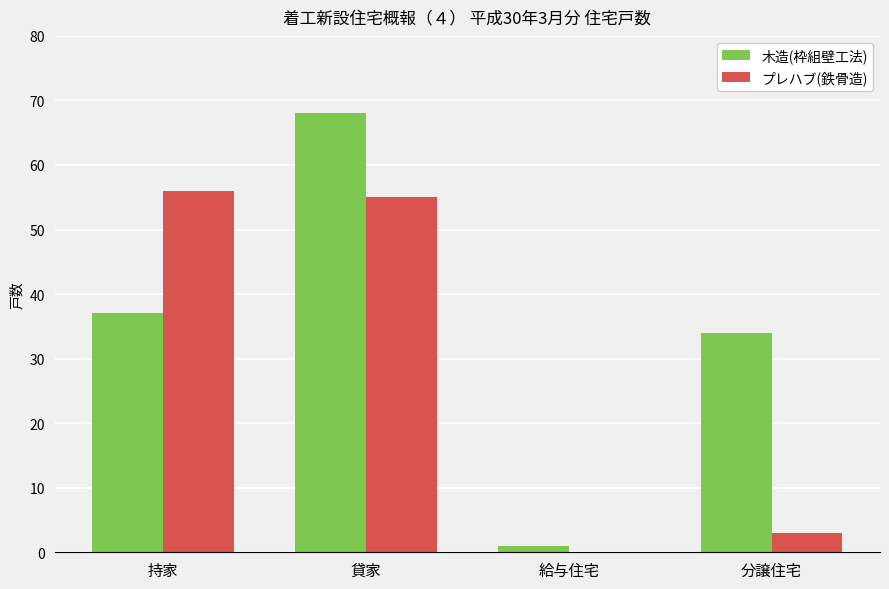

What is the sum of all プレハブ(鉄骨造) values?

114